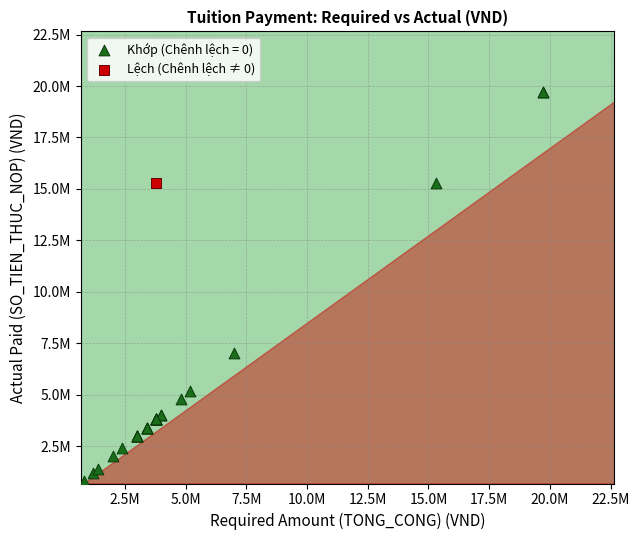

What are all the series names shown in the legend?

Khớp (Chênh lệch = 0), Lệch (Chênh lệch ≠ 0)